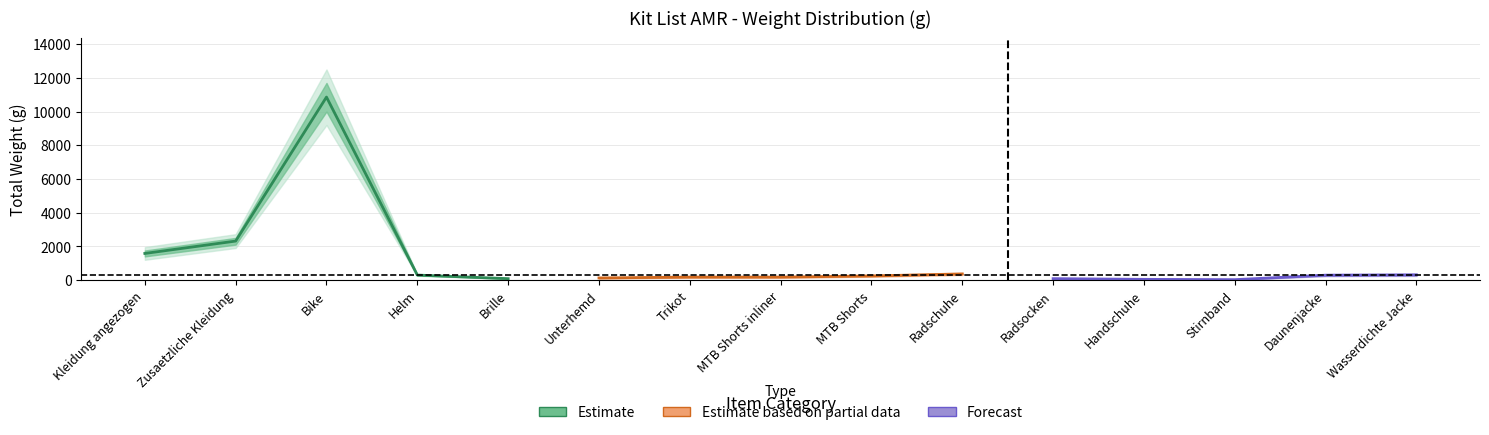

In Estimate, how many points are higher than both neighbors (excluding endpoints)?

1